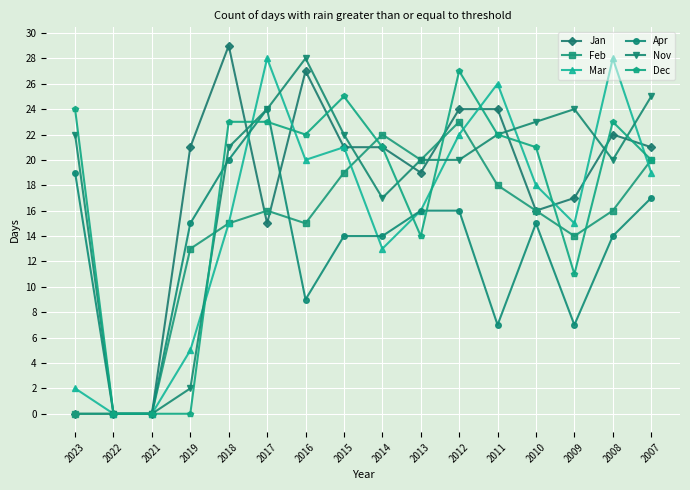

Reading left to right, extract all data points from this chart.

Jan: 2023=0	2022=0	2021=0	2019=21	2018=29	2017=15	2016=27	2015=21	2014=21	2013=19	2012=24	2011=24	2010=16	2009=17	2008=22	2007=21
Feb: 2023=0	2022=0	2021=0	2019=13	2018=15	2017=16	2016=15	2015=19	2014=22	2013=20	2012=23	2011=18	2010=16	2009=14	2008=16	2007=20
Mar: 2023=2	2022=0	2021=0	2019=5	2018=15	2017=28	2016=20	2015=21	2014=13	2013=16	2012=22	2011=26	2010=18	2009=15	2008=28	2007=19
Apr: 2023=19	2022=0	2021=0	2019=15	2018=20	2017=24	2016=9	2015=14	2014=14	2013=16	2012=16	2011=7	2010=15	2009=7	2008=14	2007=17
Nov: 2023=22	2022=0	2021=0	2019=2	2018=21	2017=24	2016=28	2015=22	2014=17	2013=20	2012=20	2011=22	2010=23	2009=24	2008=20	2007=25
Dec: 2023=24	2022=0	2021=0	2019=0	2018=23	2017=23	2016=22	2015=25	2014=21	2013=14	2012=27	2011=22	2010=21	2009=11	2008=23	2007=20